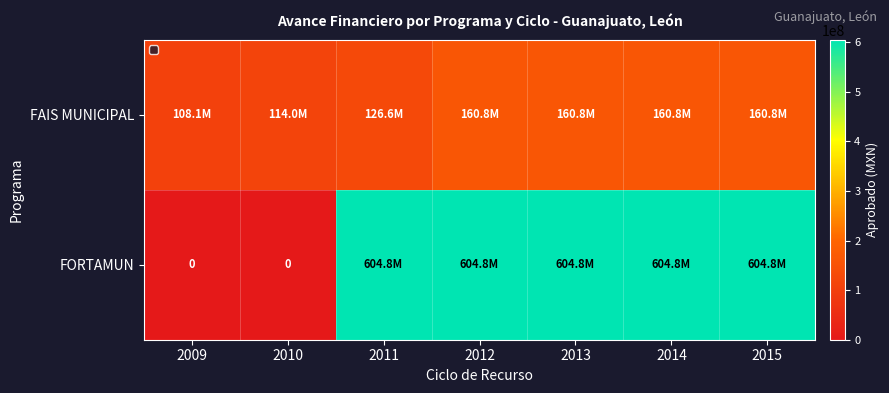

What is the difference between the maximum and second lowest values in the FORTAMUN series?

604848571